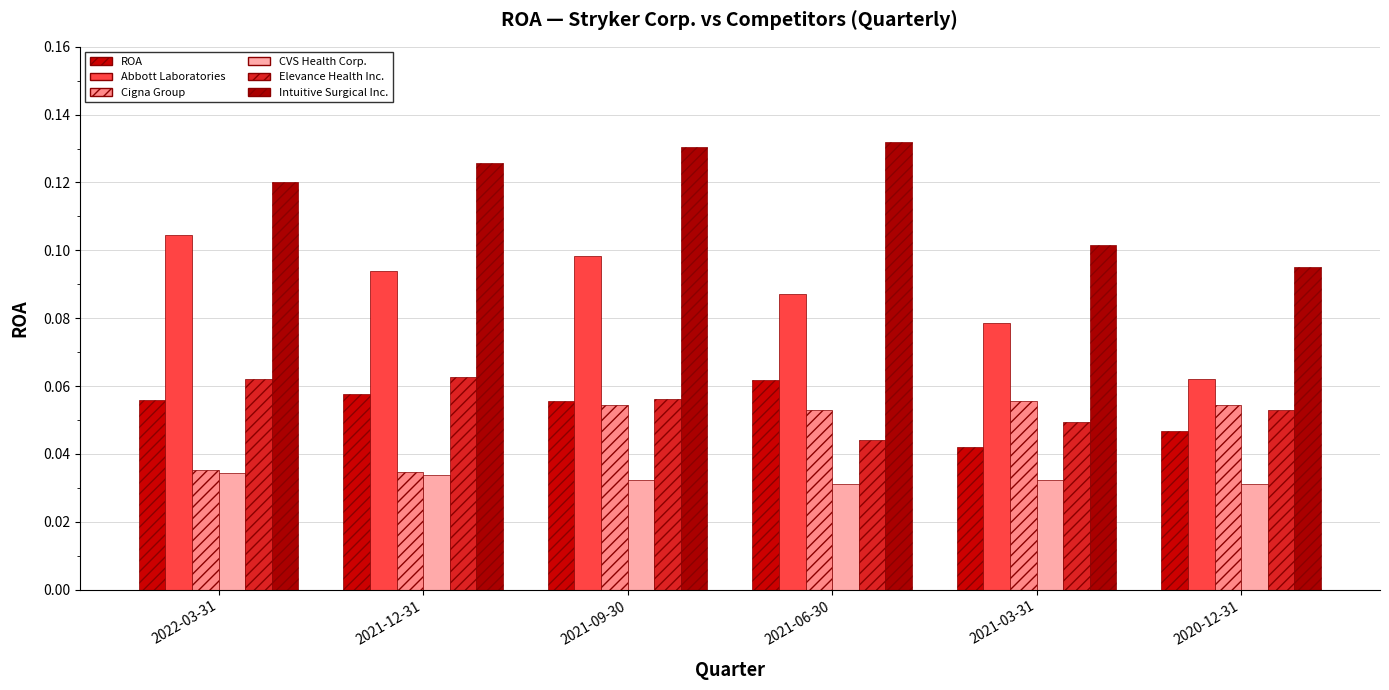

What is the average value of the ROA series?

0.1